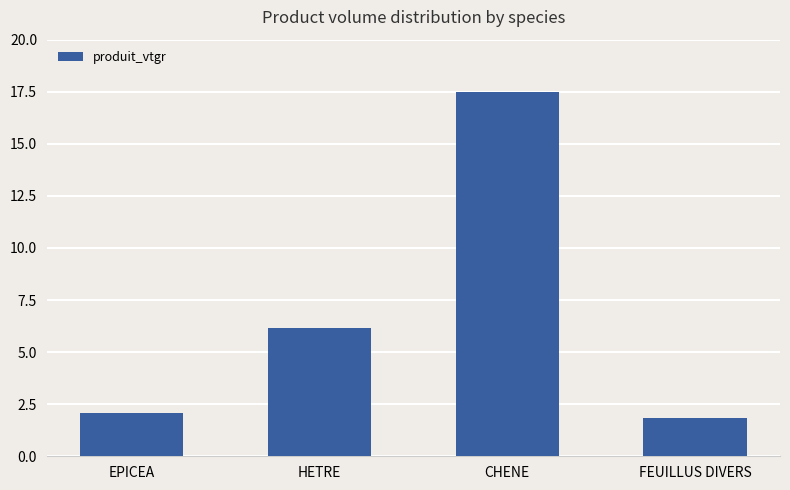

At which label is the value closest to 9?

HETRE